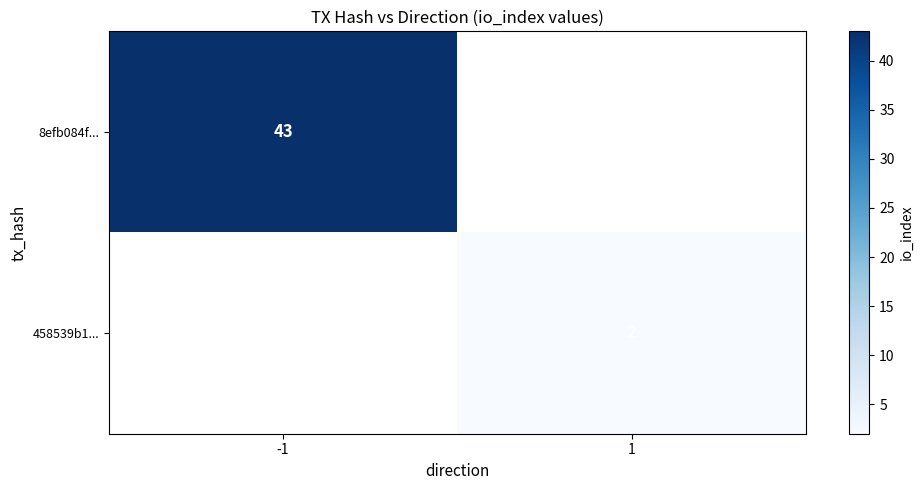

True or false: 458539b1... has a value of 2 at 1.

True